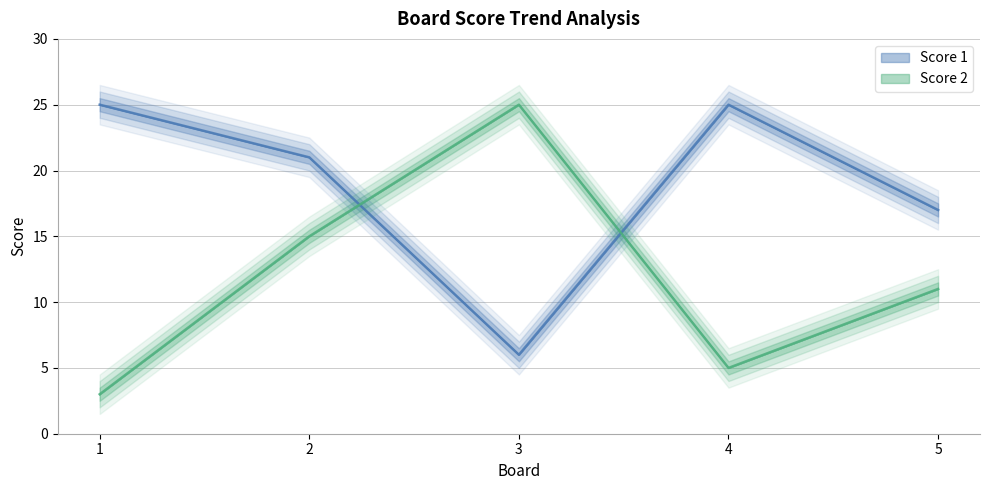

The value of Score 1 at 5 is 7. True or false?

False